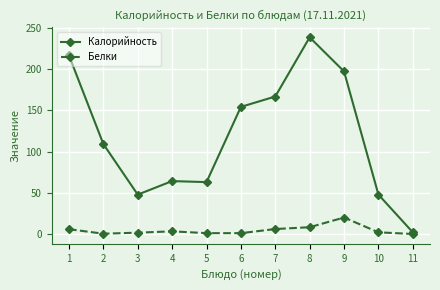

List the series in order of their overall mean, highest first.

Калорийность, Белки